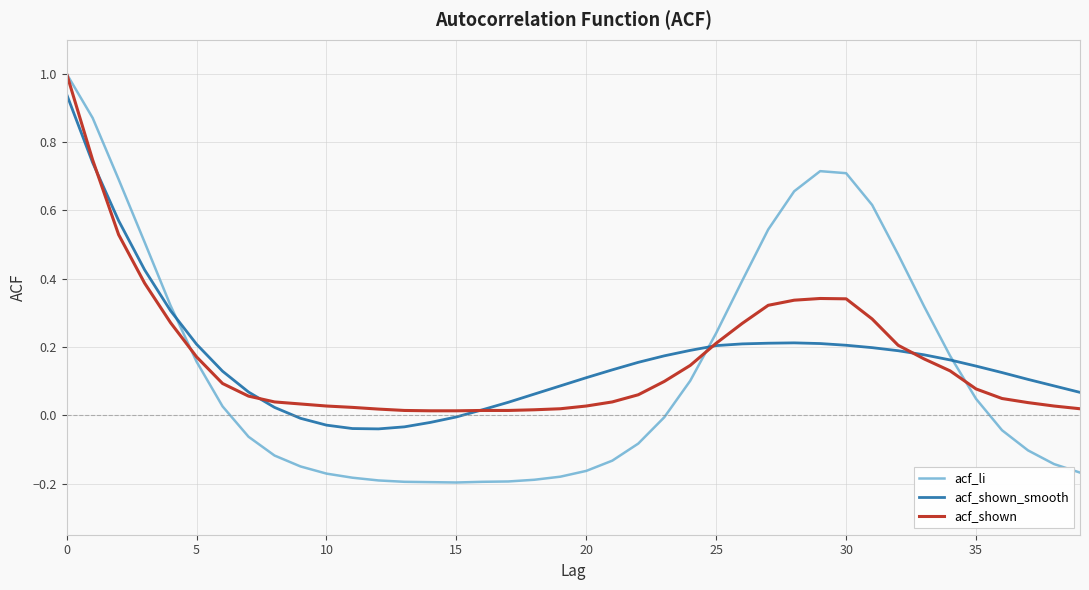

True or false: acf_li and acf_shown_smooth intersect in this chart.

True